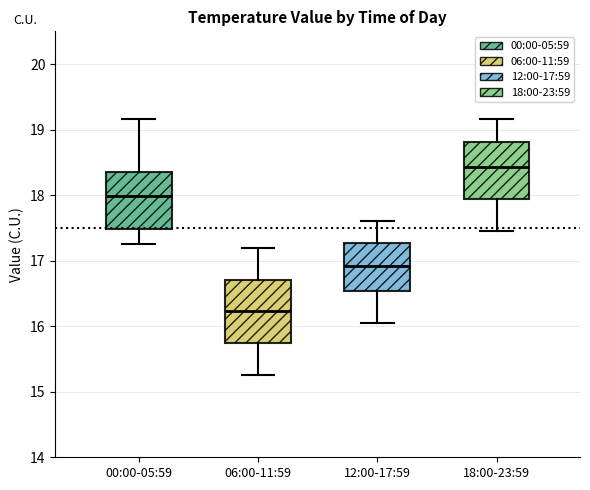

Which box's median line is the lowest?

06:00-11:59